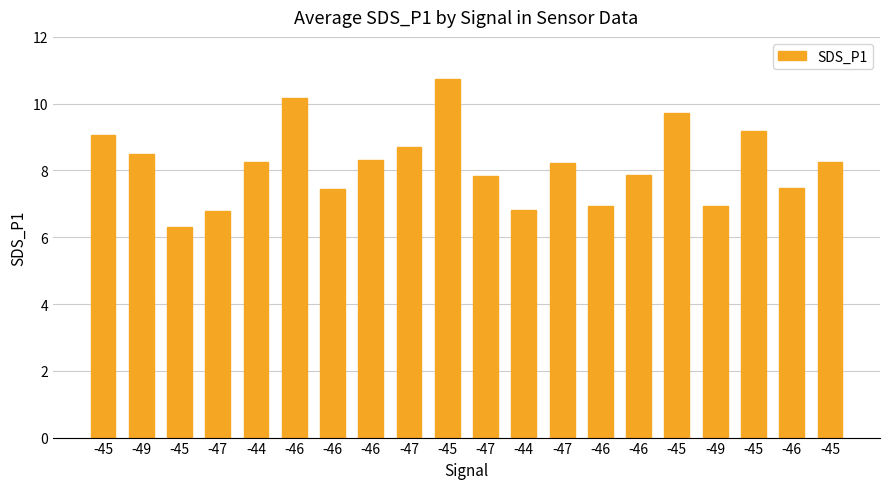

At which category does the chart reach its minimum across all series?

-45